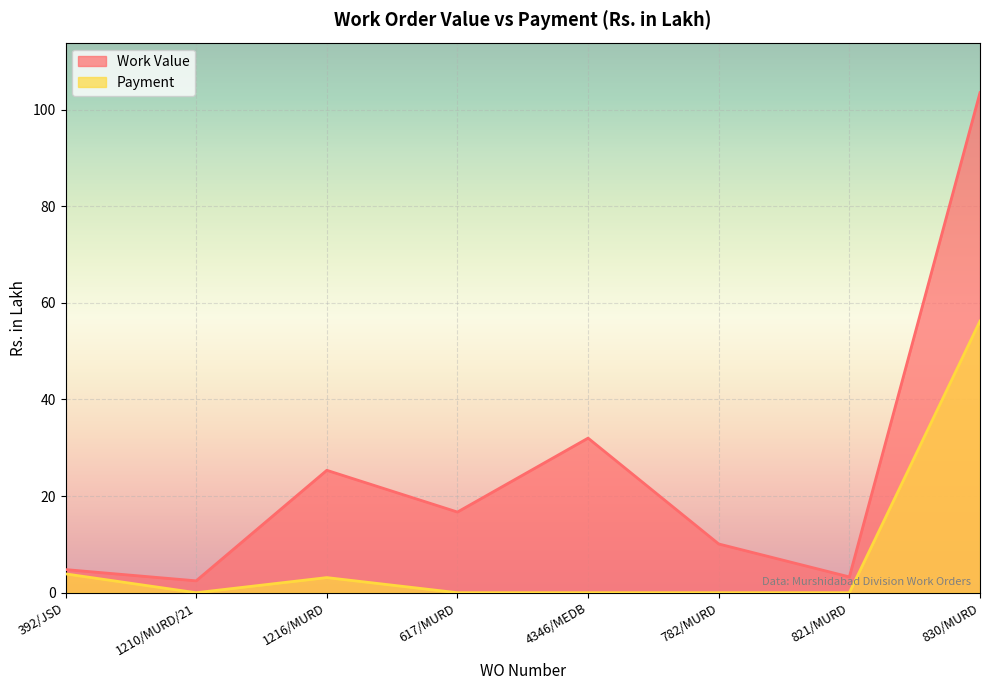

Between 1216/MURD and 830/MURD, which series saw the biggest shift?

Work Value